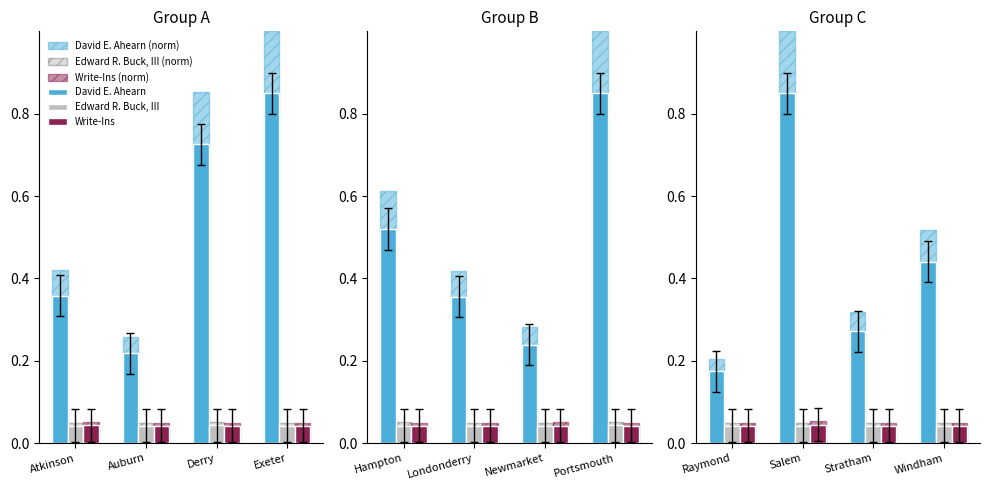

Where is Edward R. Buck, III (norm) nearest to the value 0?

Atkinson